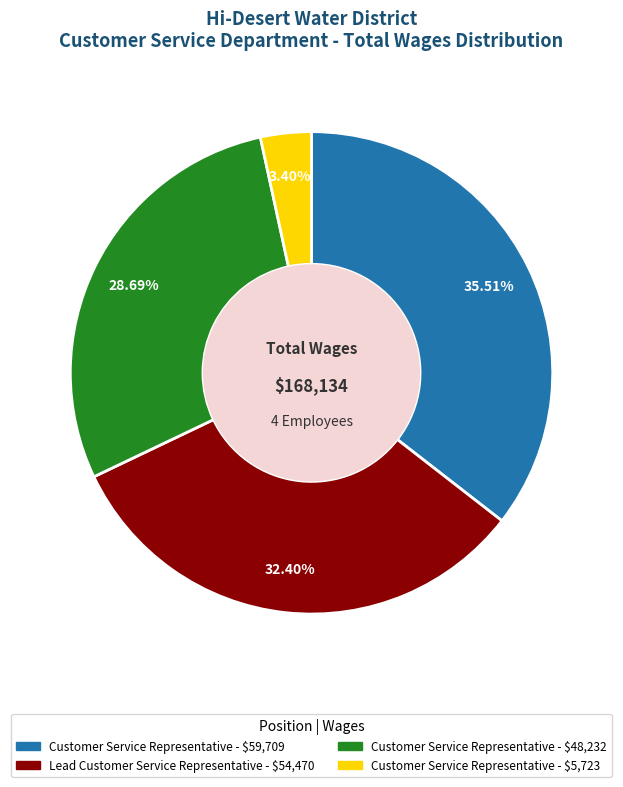

Does Customer Service Representative - $48,232 represent more than half of the total?

No